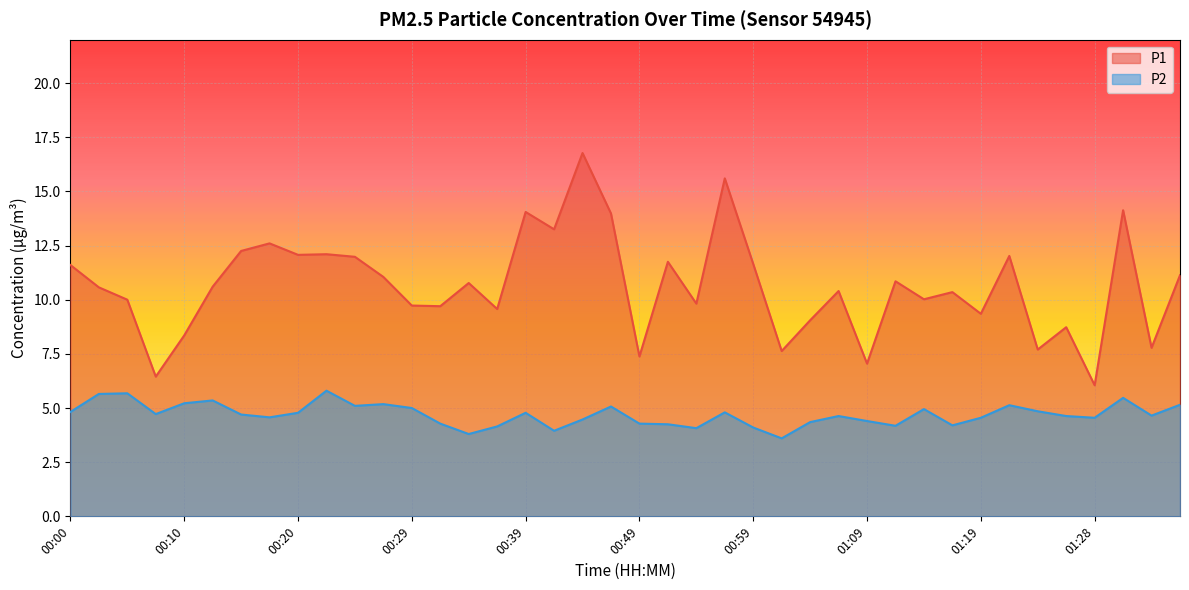

True or false: P2 has a value of 5.3 at 00:12.

True